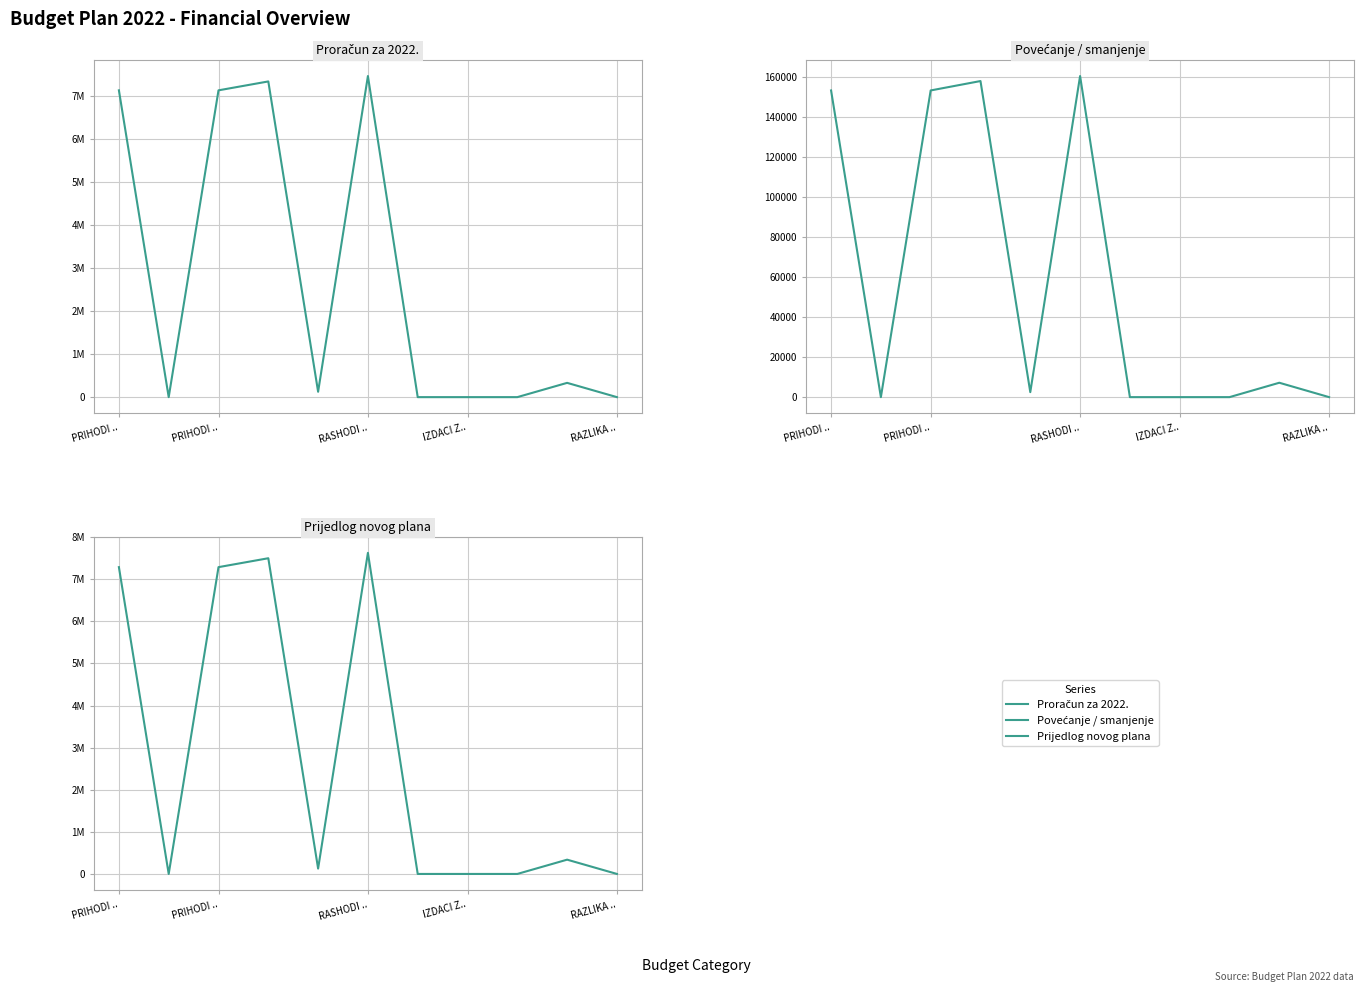

What is the label of the 3rd point from the right?

8